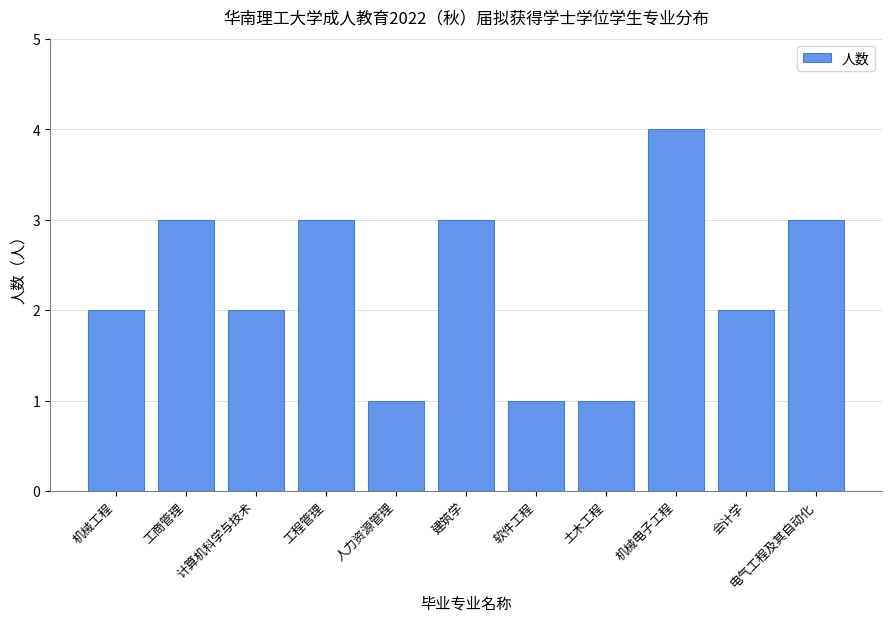

Which has a higher value, 电气工程及其自动化 or 会计学?

电气工程及其自动化